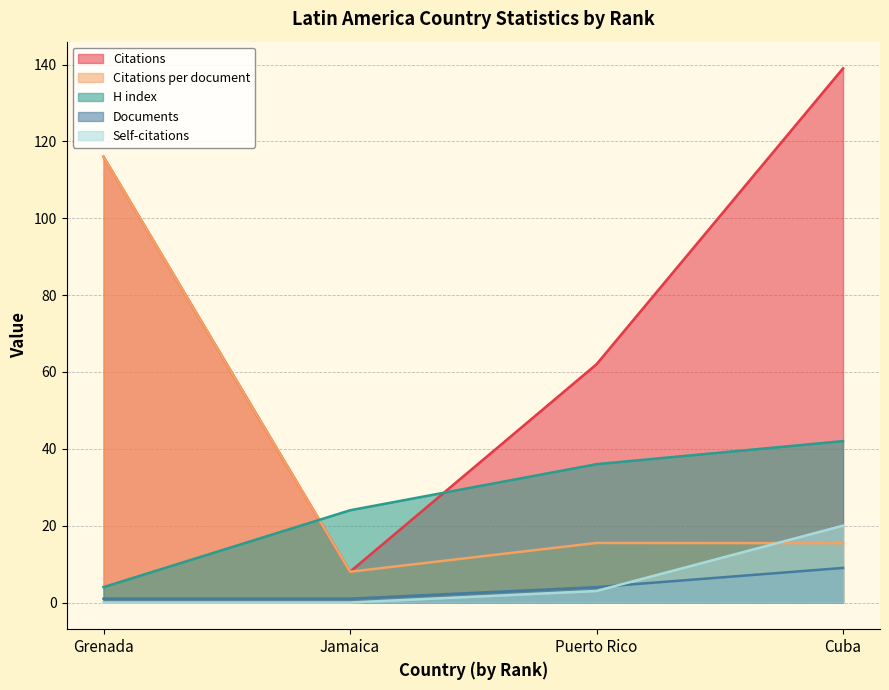

Which series has the widest spread of values?

Citations